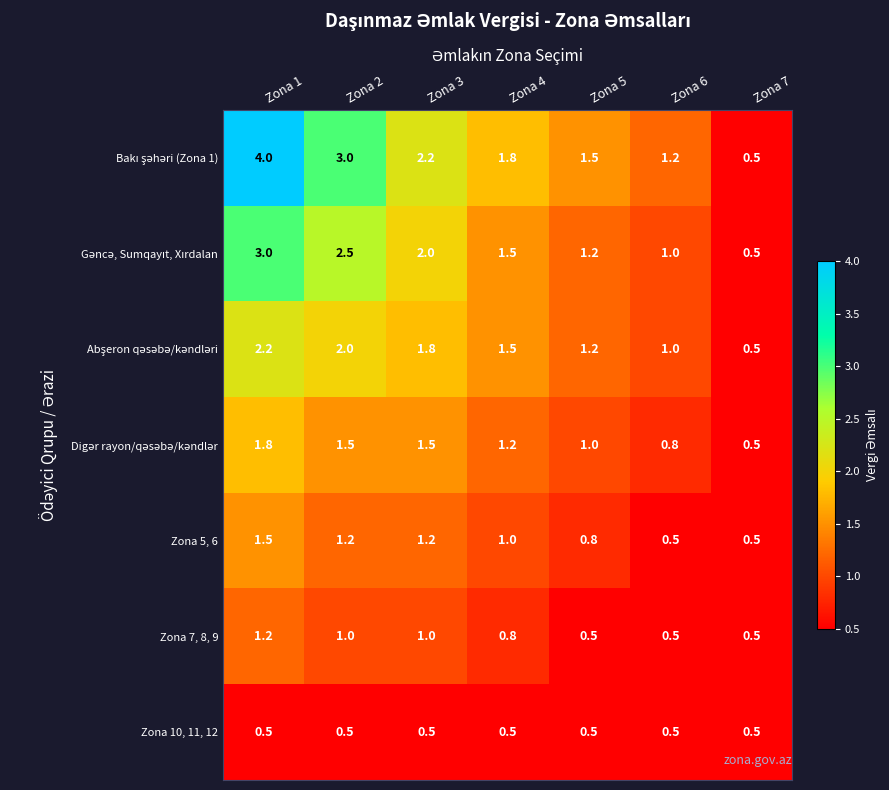

True or false: Zona 7, 8, 9 has a value of 0.5 at Zona 5.

True